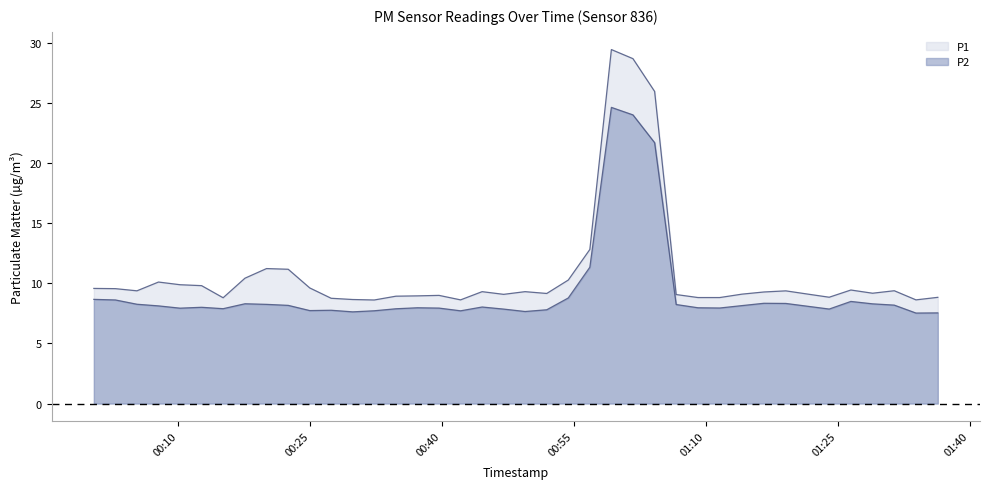

Which series changed the most between 2022-12-20T00:00:25 and 2022-12-20T00:10:13?

P1